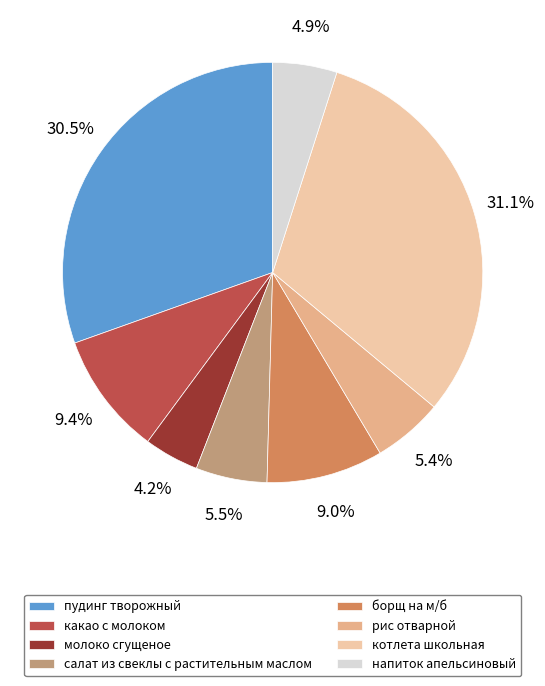

What percentage is the борщ на м/б slice, to the nearest percent?

9%